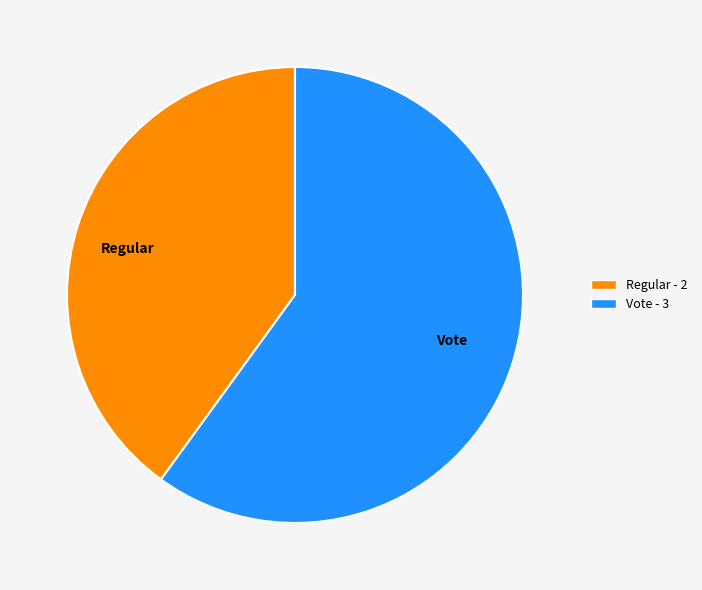

Does any single category account for the majority?

Yes